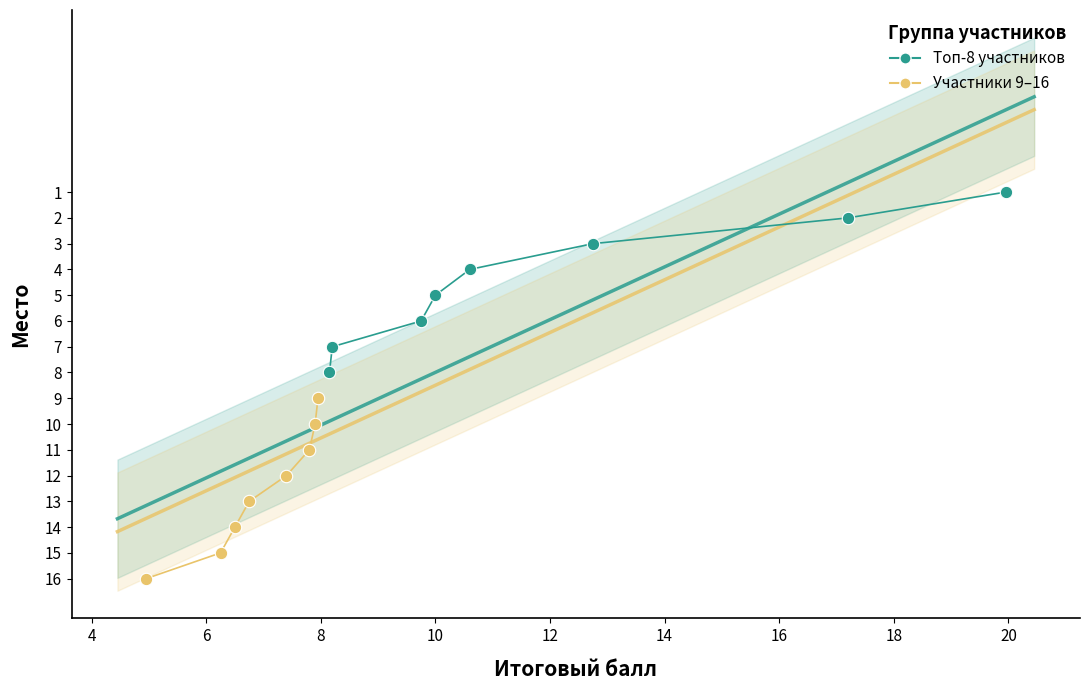

Which series reaches the minimum Y coordinate?

Топ-8 участников